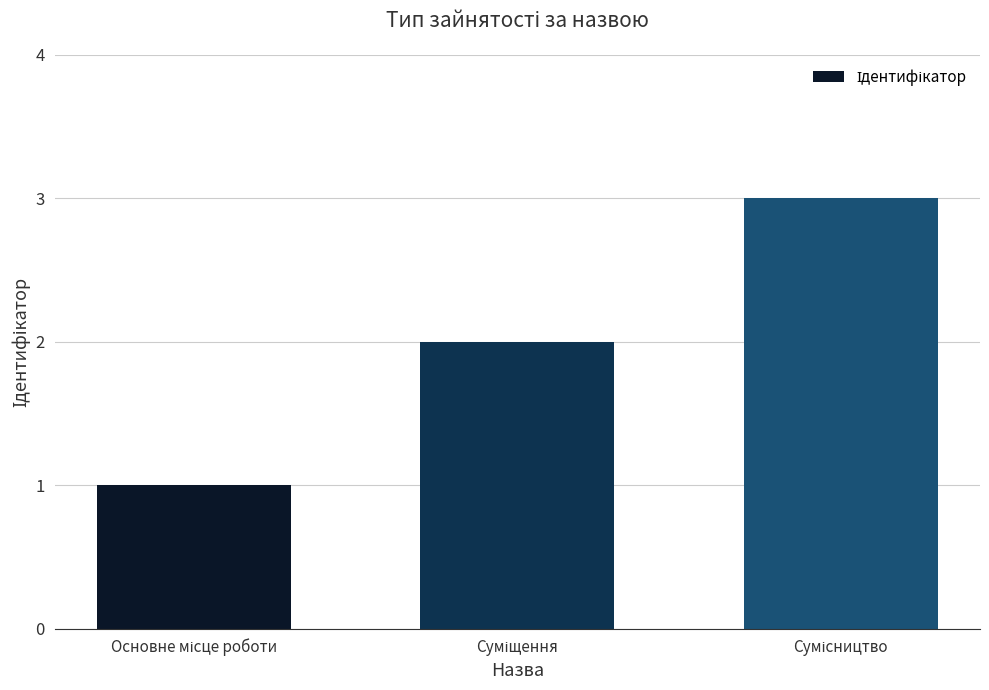

Reading left to right, list all the values displayed in this chart.

1	2	3